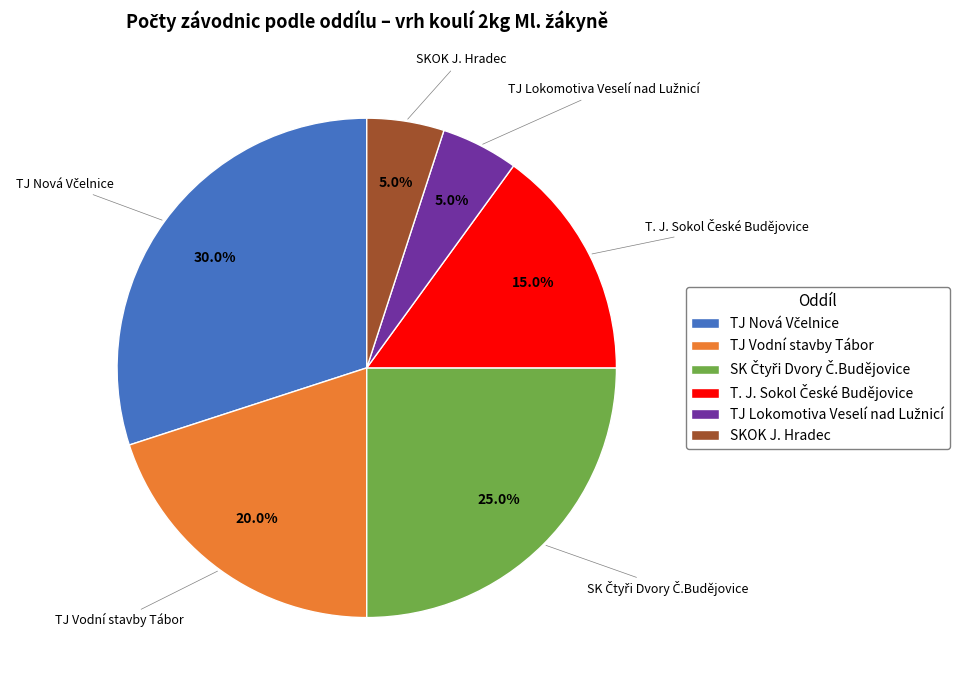

Is there a majority slice in this chart?

No